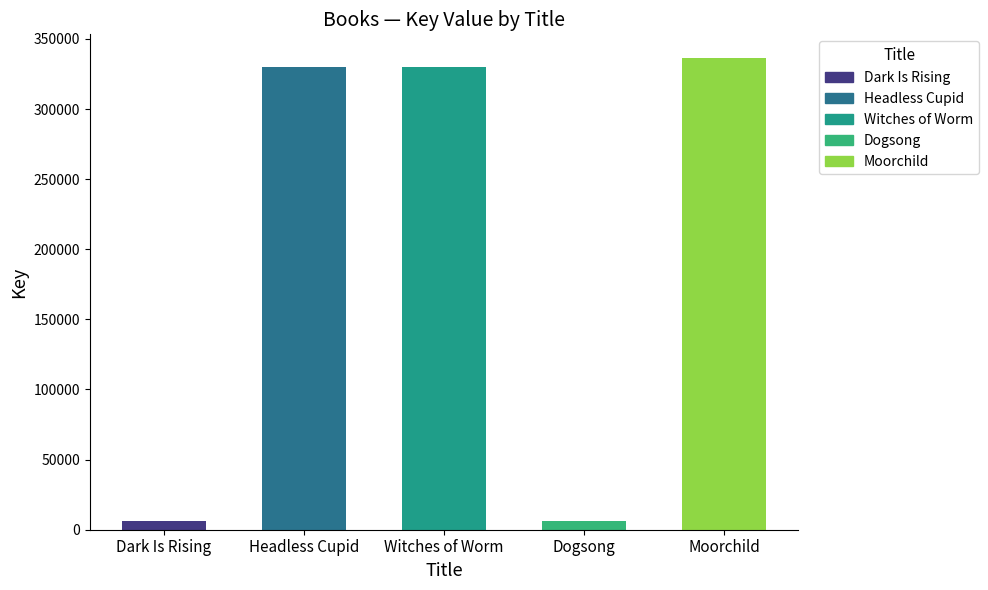

Reading left to right, what are all the values shown in this chart?

Trade Paperback: 6248	329944	330007	6574	336426
eBook: 6248	329944	330007	6574	336426
Hardcover: 6248	329944	330007	6574	336426